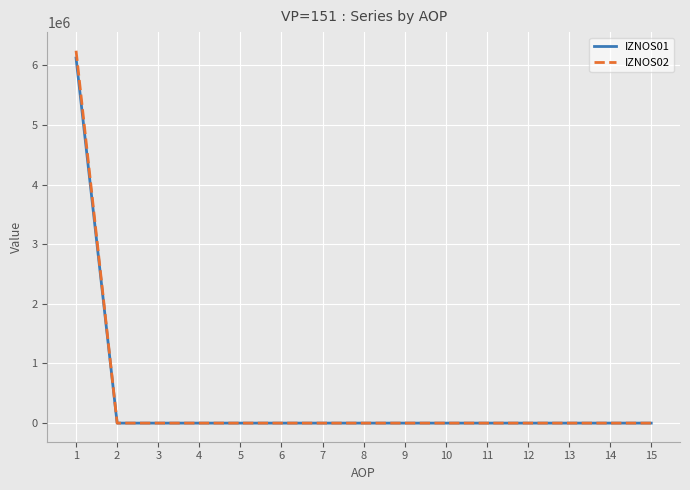

Which series has the largest range (max minus min)?

IZNOS02